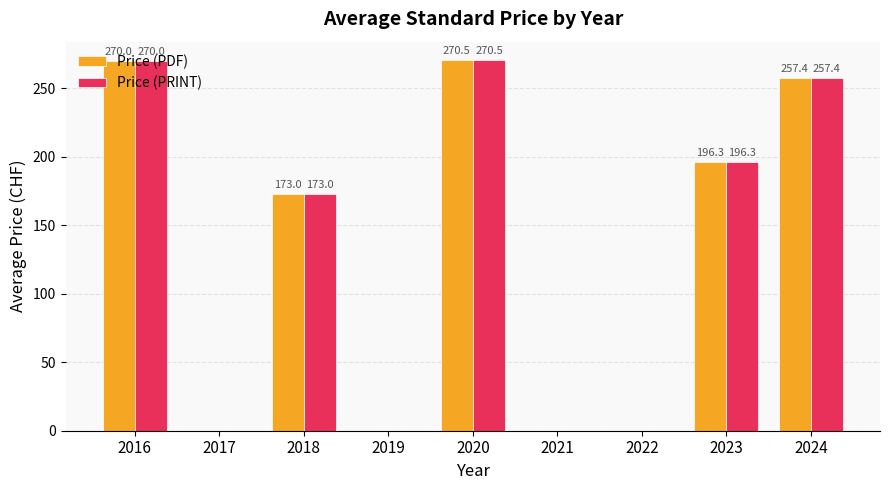

What is the sum of all Price (PDF) values?

1167.2